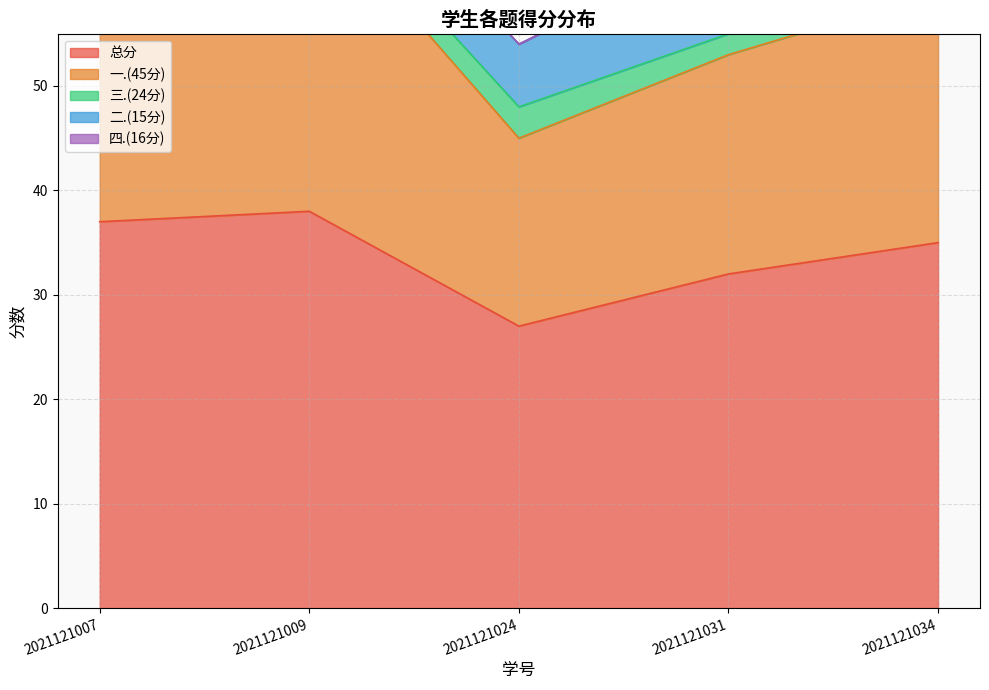

After their last crossing, which series has the higher values: 四.(16分) or 三.(24分)?

四.(16分)